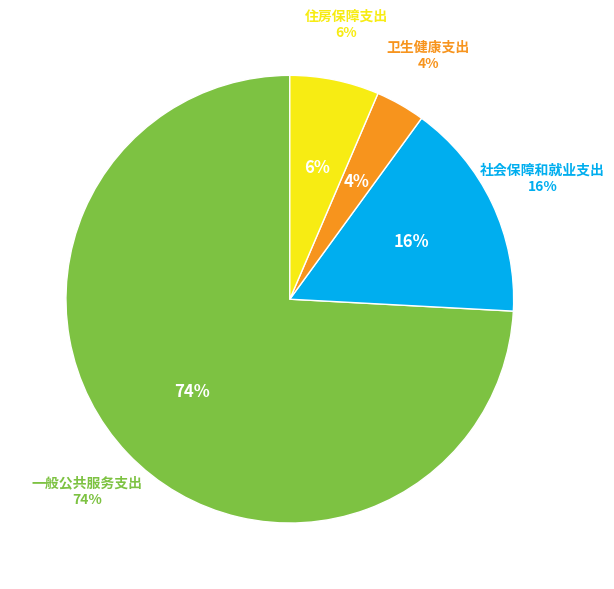

Which has a higher value, 住房保障支出 or 卫生健康支出?

住房保障支出